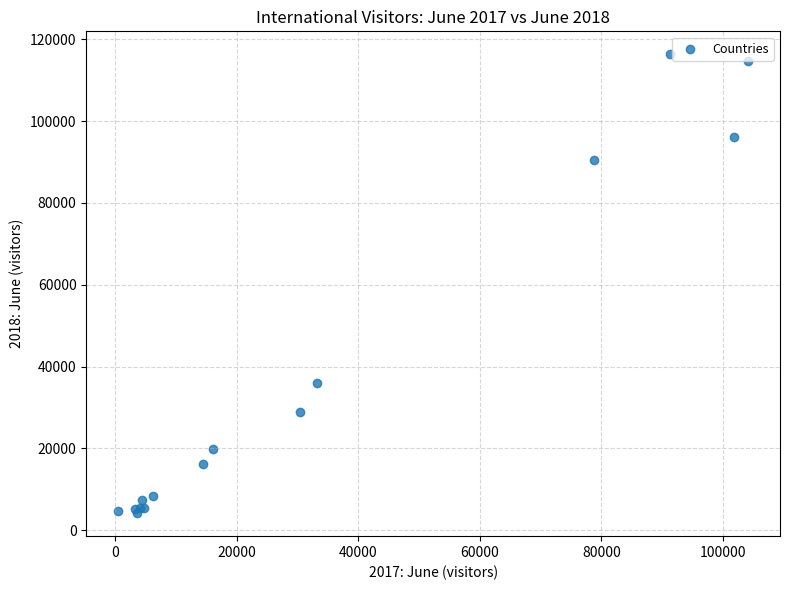

What Y value in the scatter plot is closest to 60243?

35936